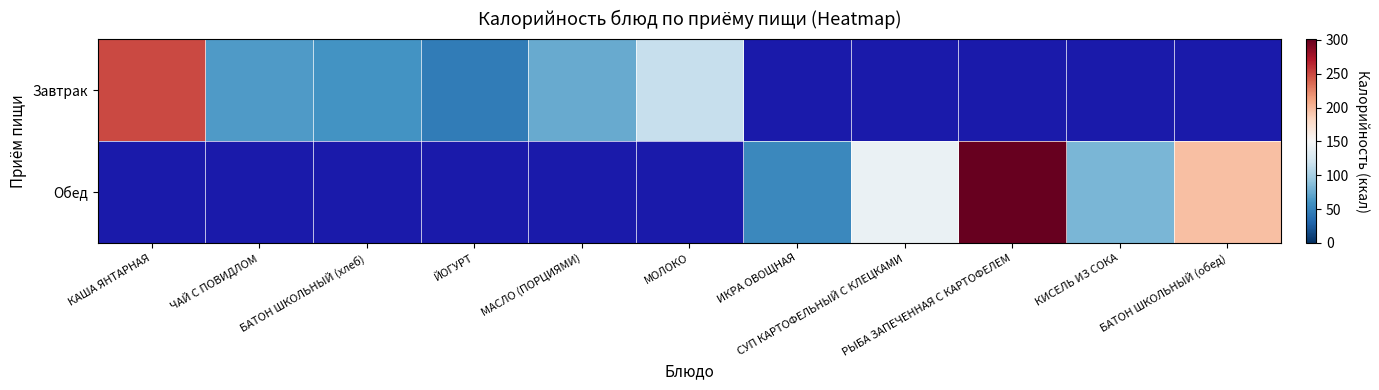

Is it true that Обед equals 81.6 at КИСЕЛЬ ИЗ СОКА?

True